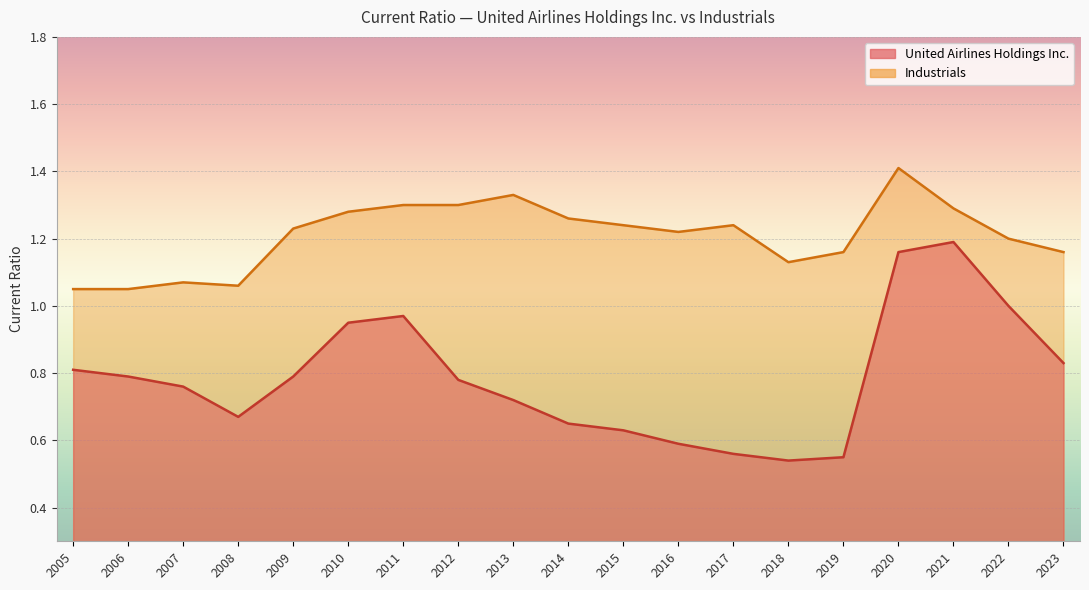

What is the difference between the highest and lowest values at 2021?

0.1